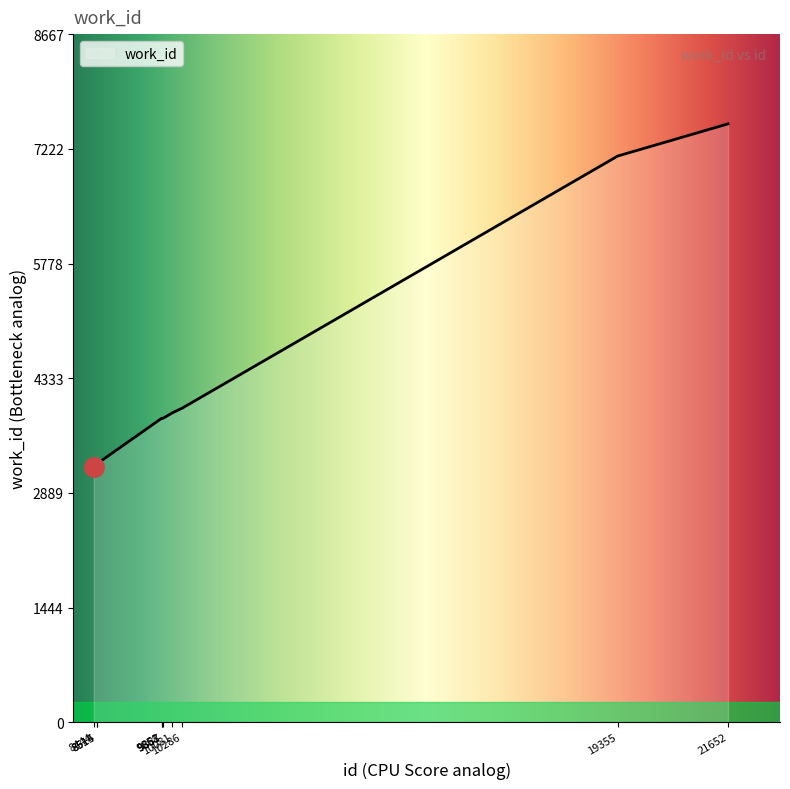

What is the minimum value shown in the chart?

3214